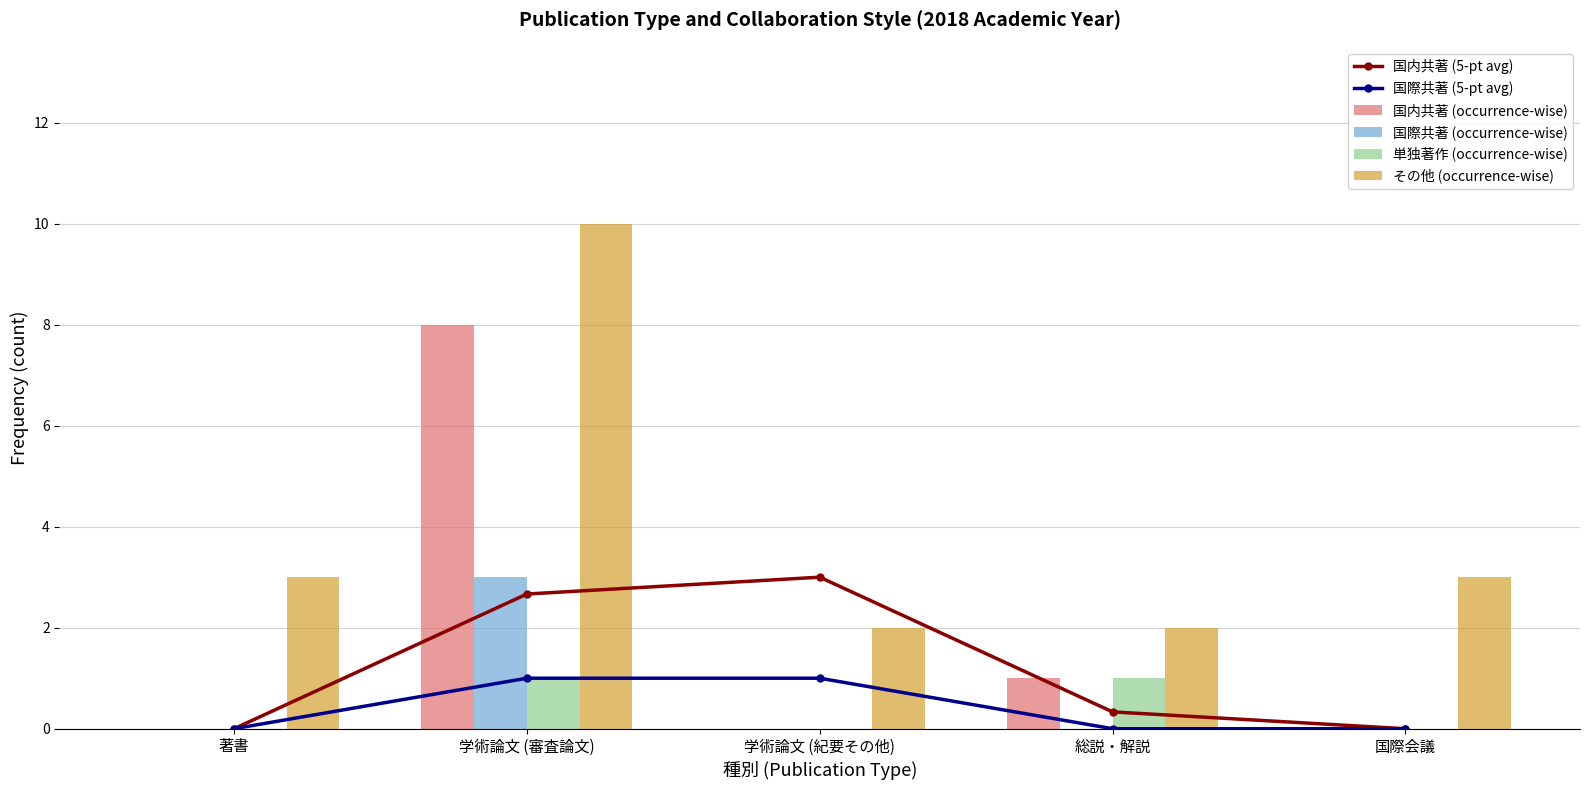

How many distinct data groups are displayed?

6